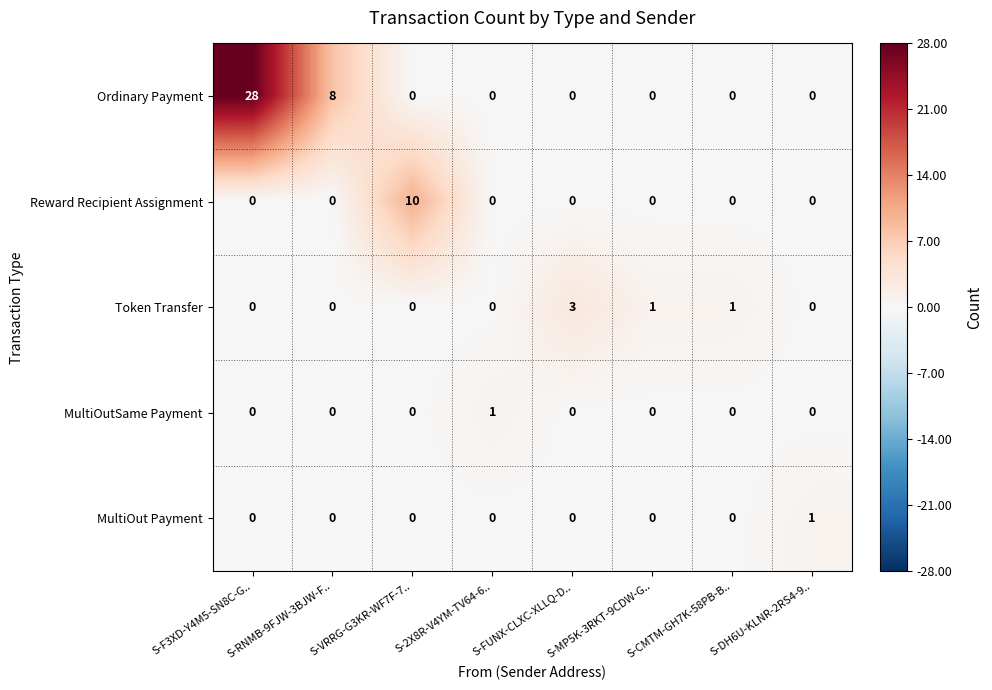

Which series has the widest spread of values?

Ordinary Payment